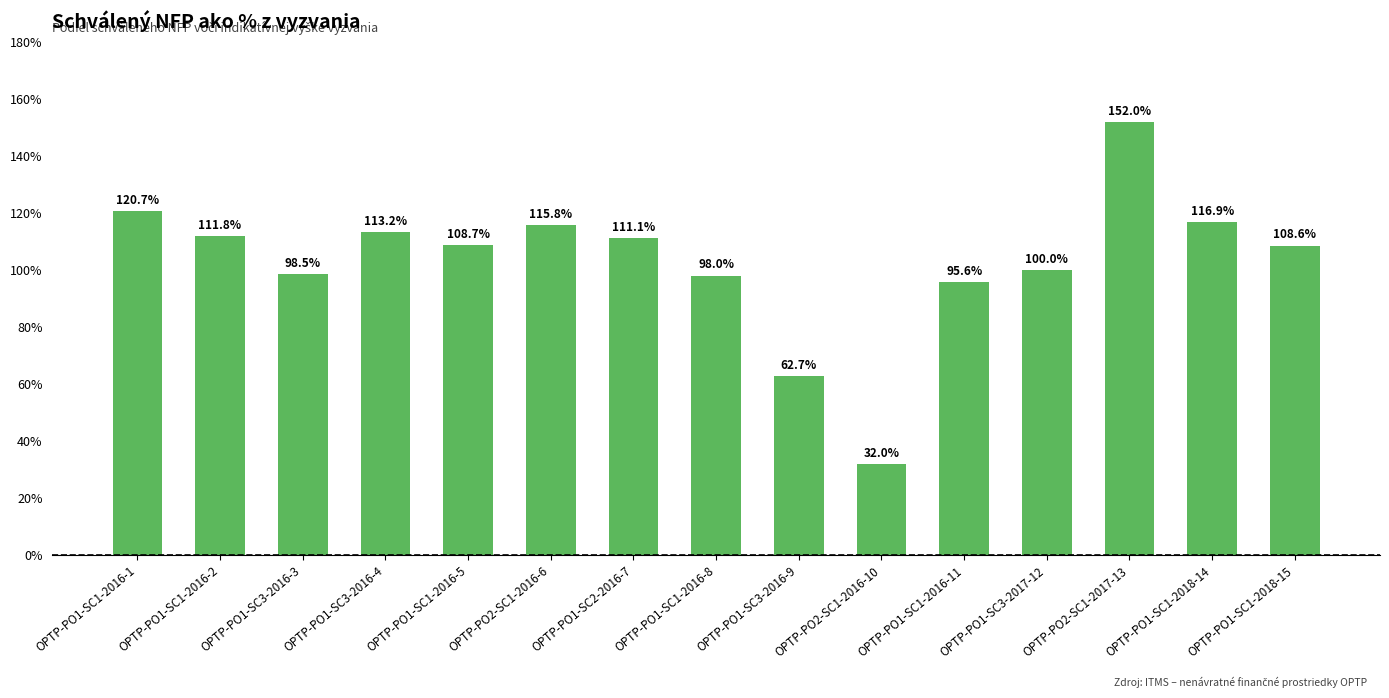

At which label does the data first exceed 108?

OPTP-PO1-SC1-2016-1